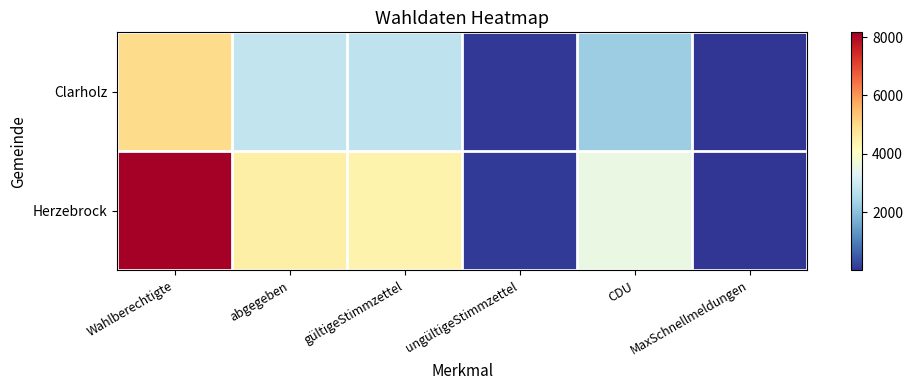

Between abgegeben and CDU, which is larger?

abgegeben